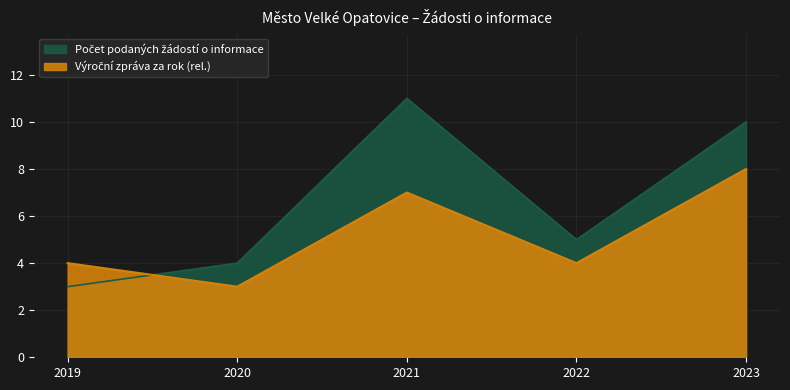

Read the value at 2019.

3